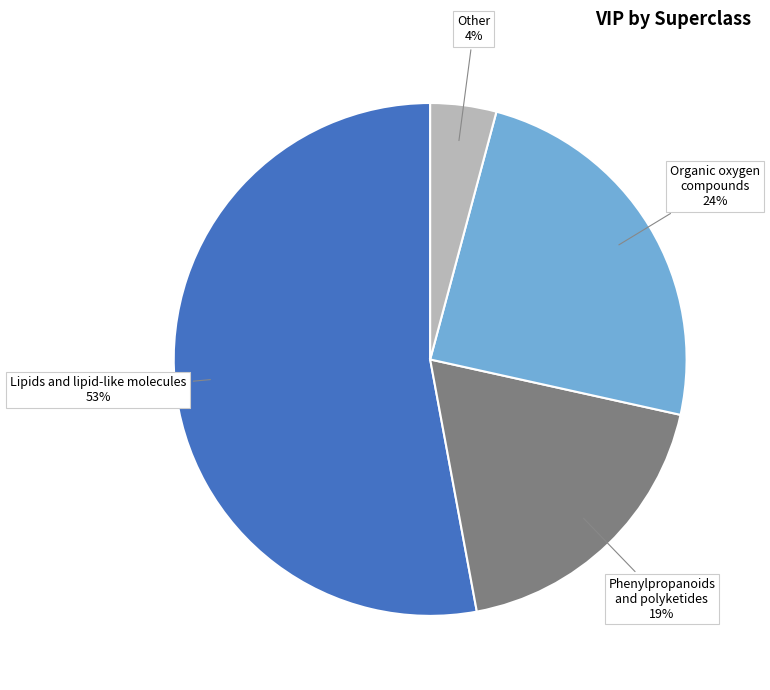

To the nearest percent, what is the difference between the largest and smallest slice percentages?

49%